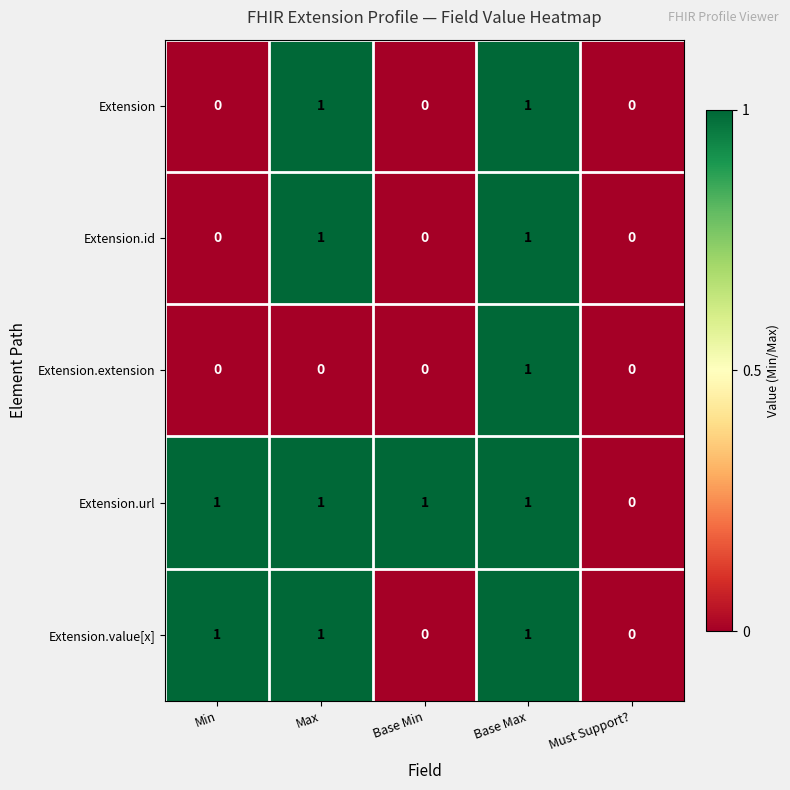

The Extension series shows 1 at Base Min. True or false?

False